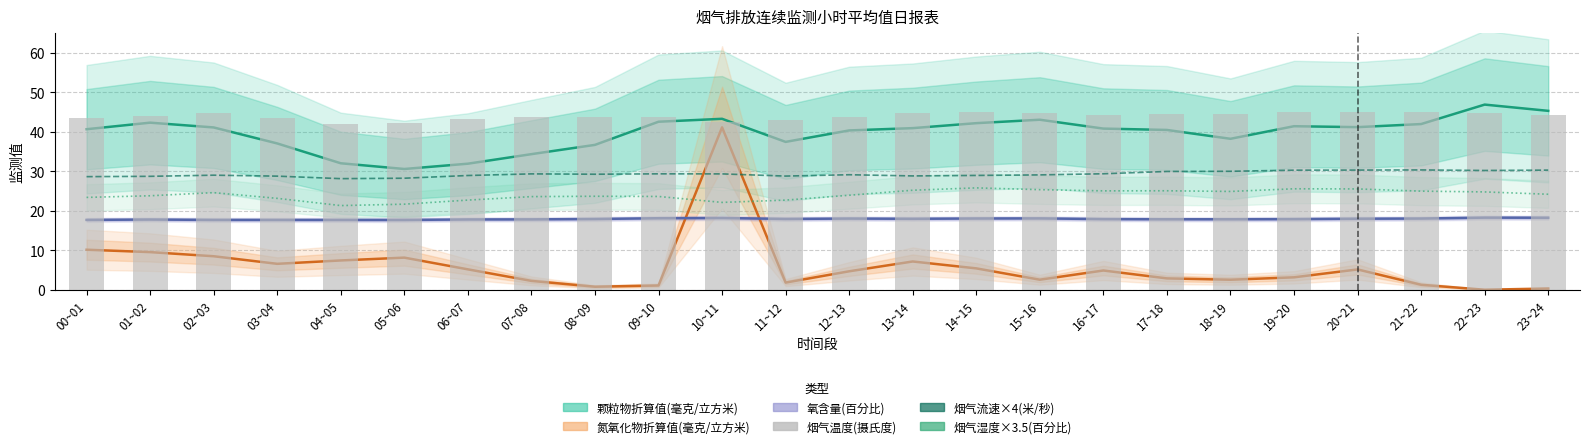

At how many categories does at least one series exceed 20?

24